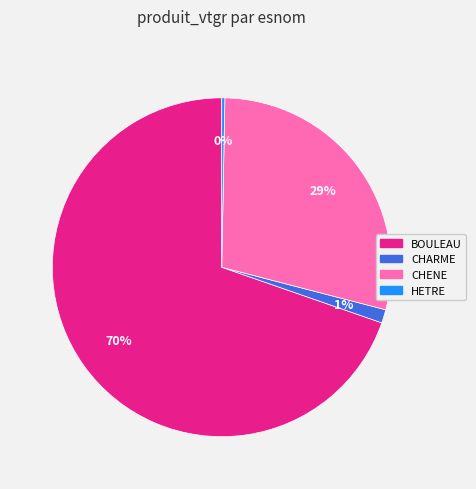

Is there any slice that represents more than half of the pie?

Yes